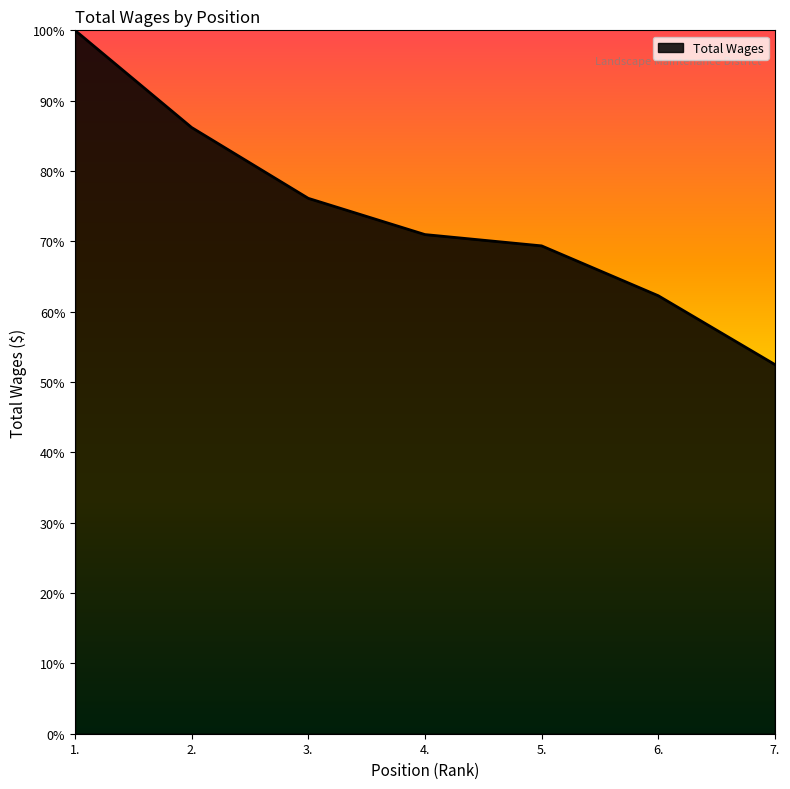

Which category has the highest value across all series?

1.